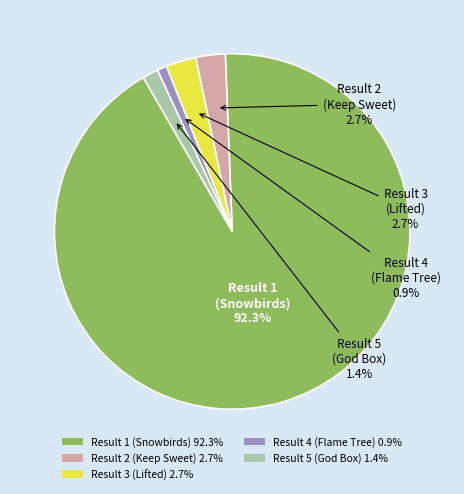

To the nearest percent, what is the difference between the largest and smallest slice percentages?

91%